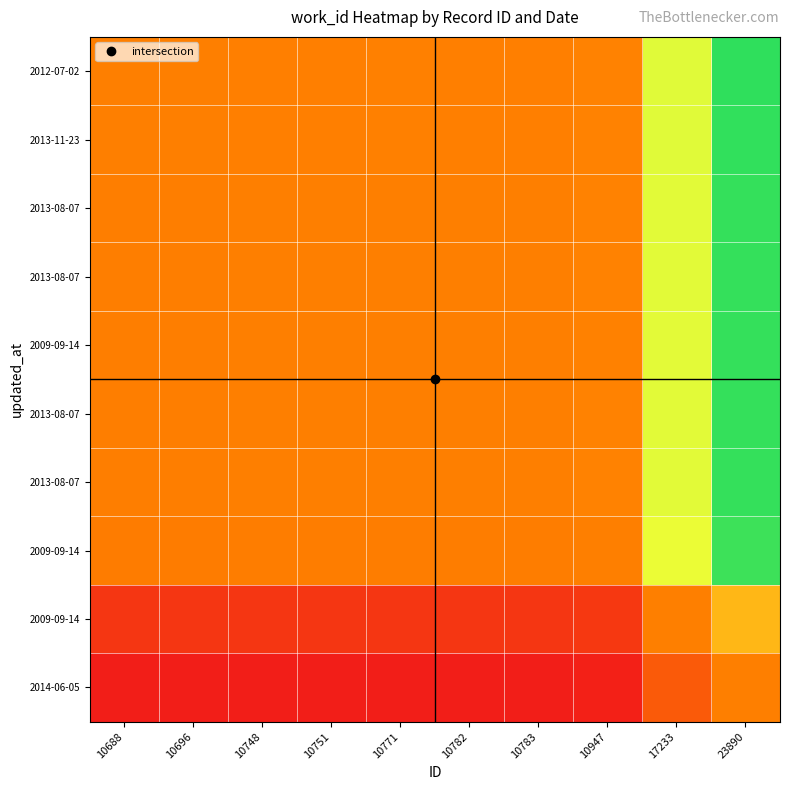

Which category has the highest value across all series?

23890